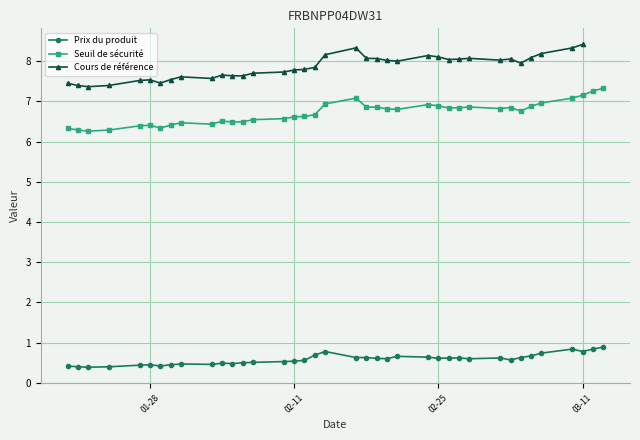

Is it true that Prix du produit equals 0.6 at 02-25?

True